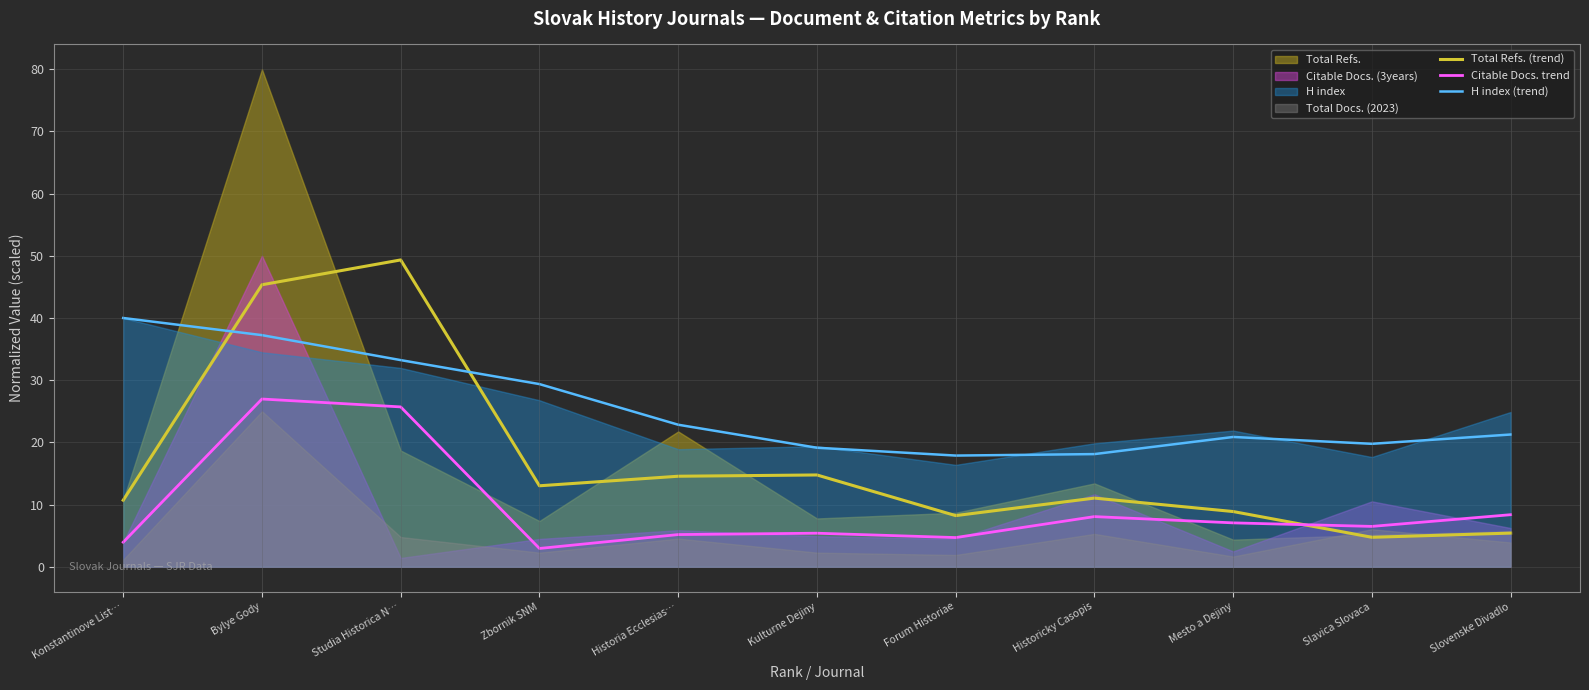

What is the difference between the maximum and minimum values in the Citable Docs. trend series?

24.0